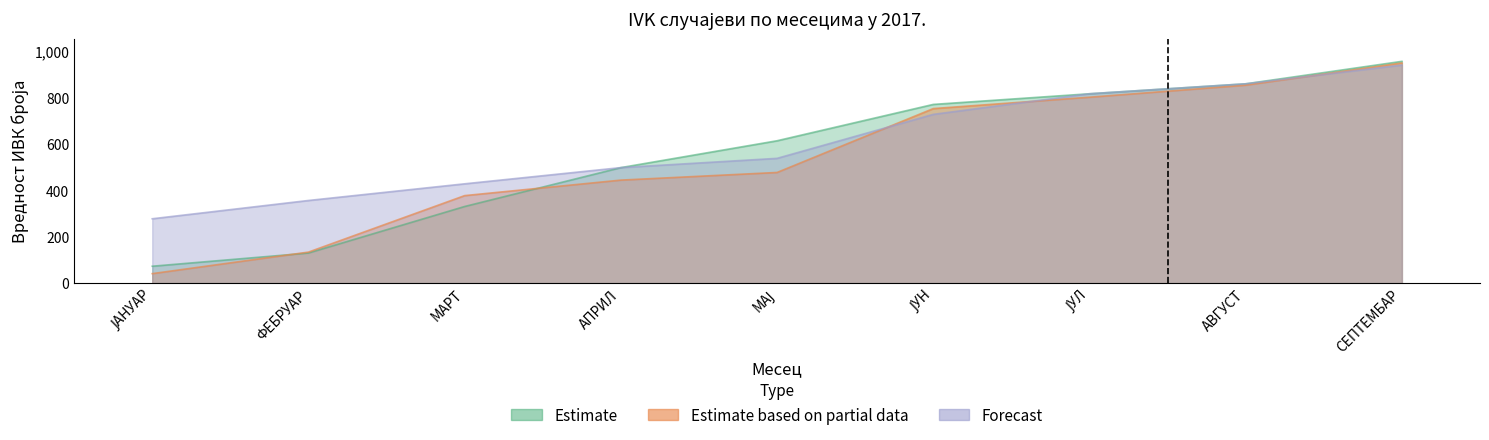

Rank the series at МАЈ from lowest to highest value.

Estimate based on partial data, Forecast, Estimate